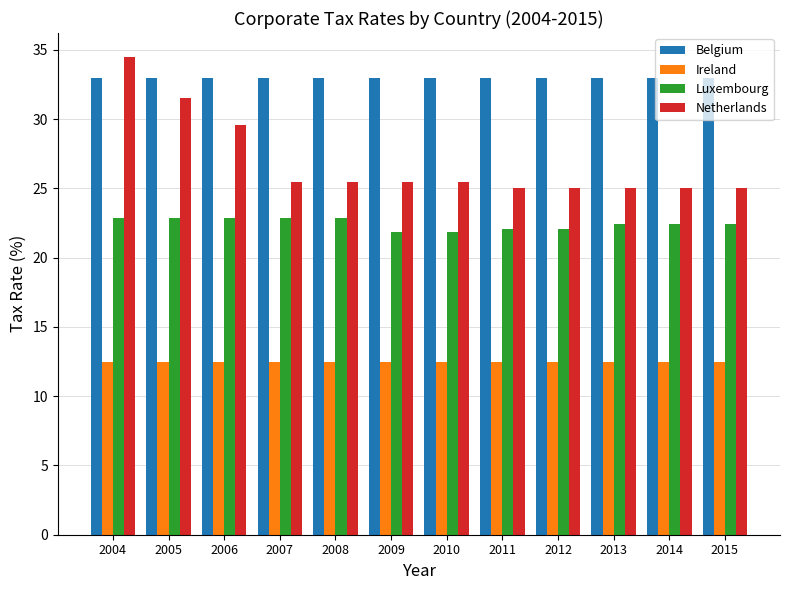

Which series has the largest total across all categories?

Belgium